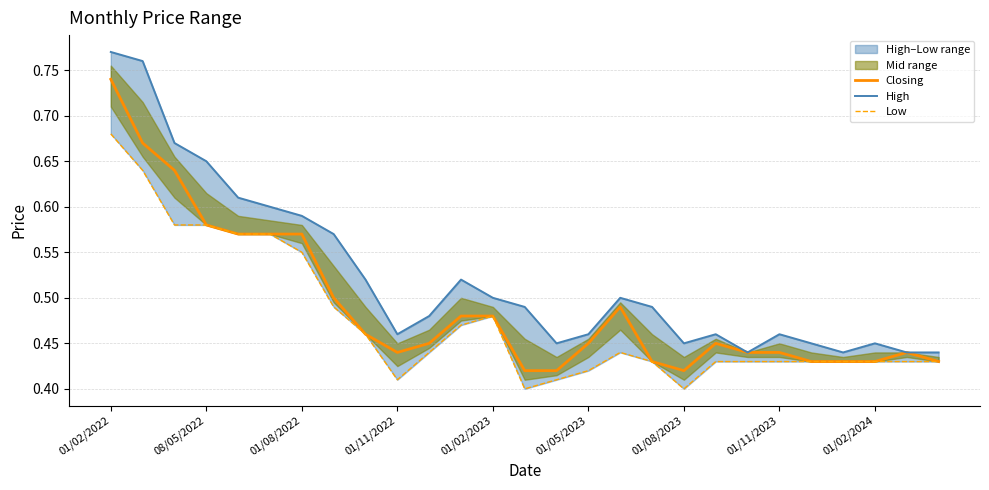

Is it true that Low equals 0.6 at 01/11/2022?

False